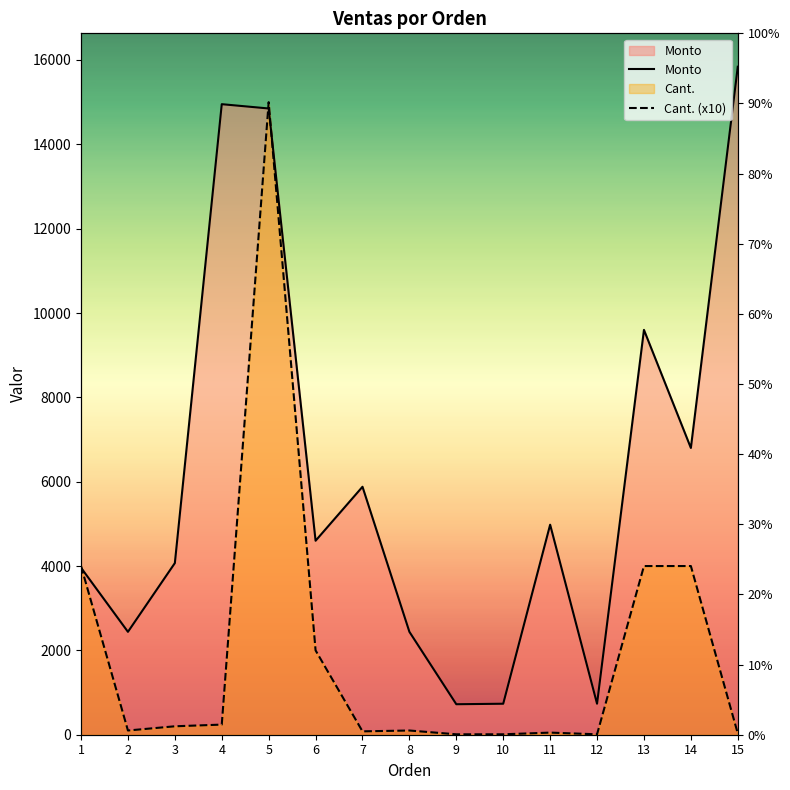

What is the difference between the Cant. (x10) values at 1 and 12?

3990